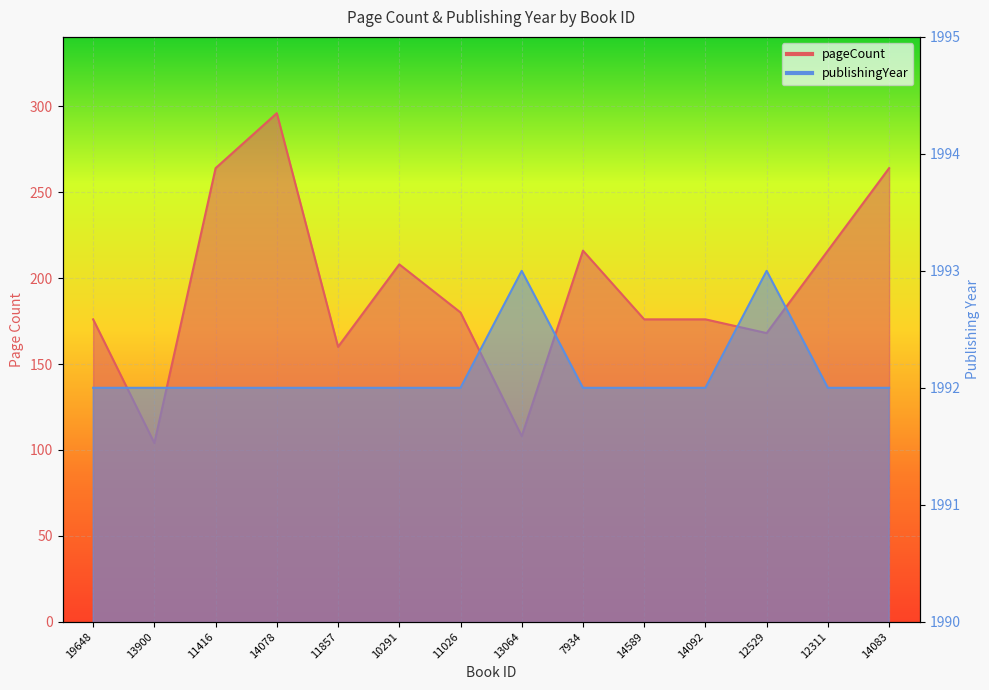

Is it true that publishingYear equals 3152 at 12311?

False